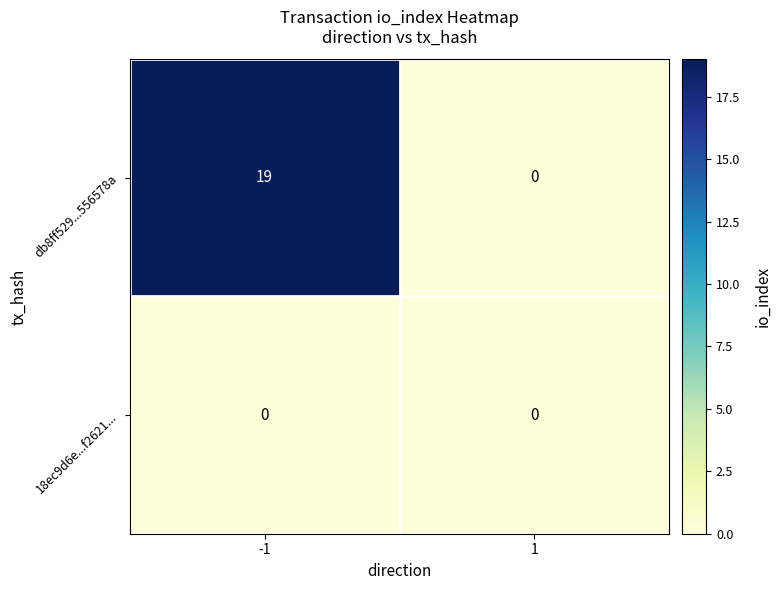

Reading right to left, transcribe all the data shown in this chart.

db8ff529...556578a: 0	19
18ec9d6e...f2621...: 0	0